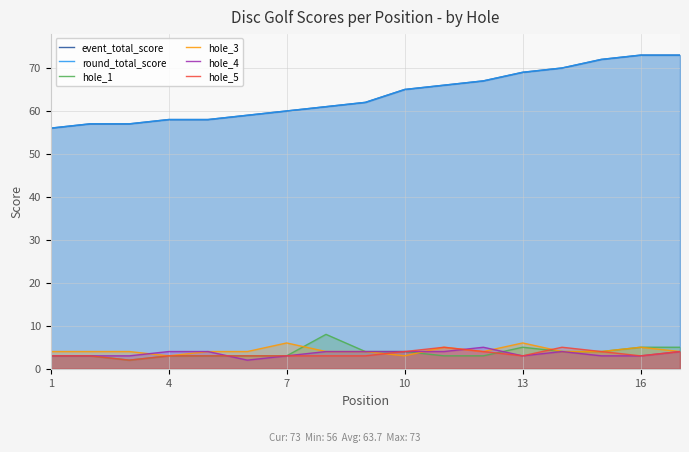

List the series in order of their peak value, lowest first.

hole_4, hole_5, hole_3, hole_1, event_total_score, round_total_score